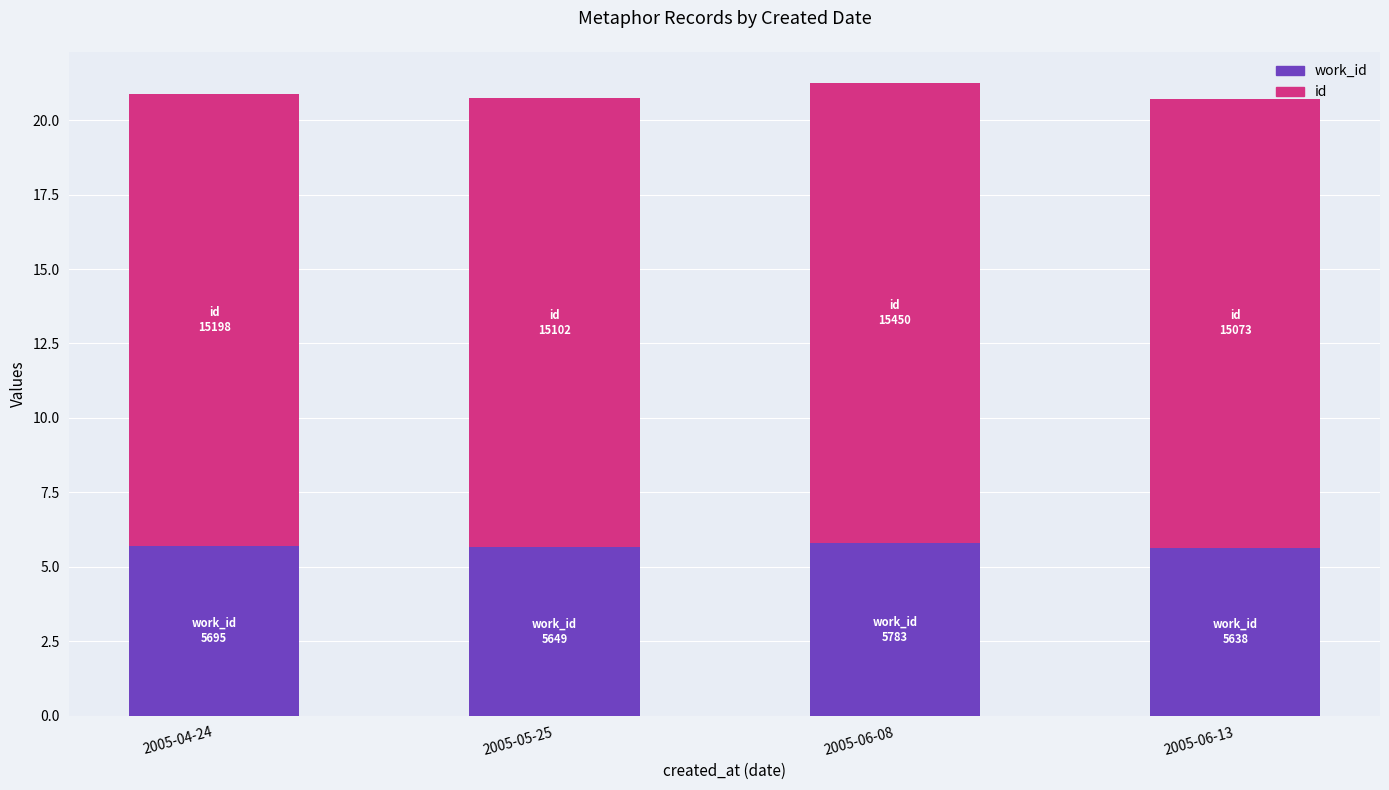

What is the total value across all series at 2005-05-25?

20.8